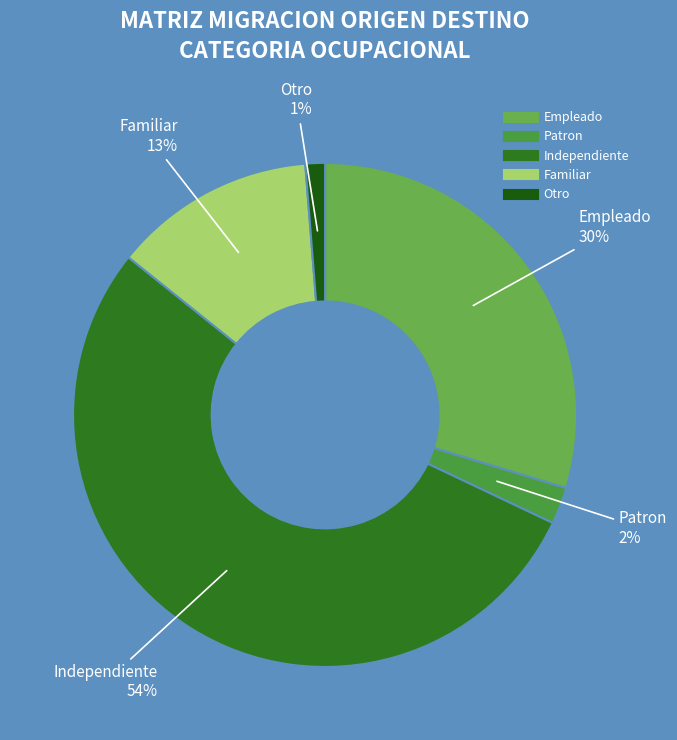

Is the sum of Independiente and Otro greater than half?

Yes